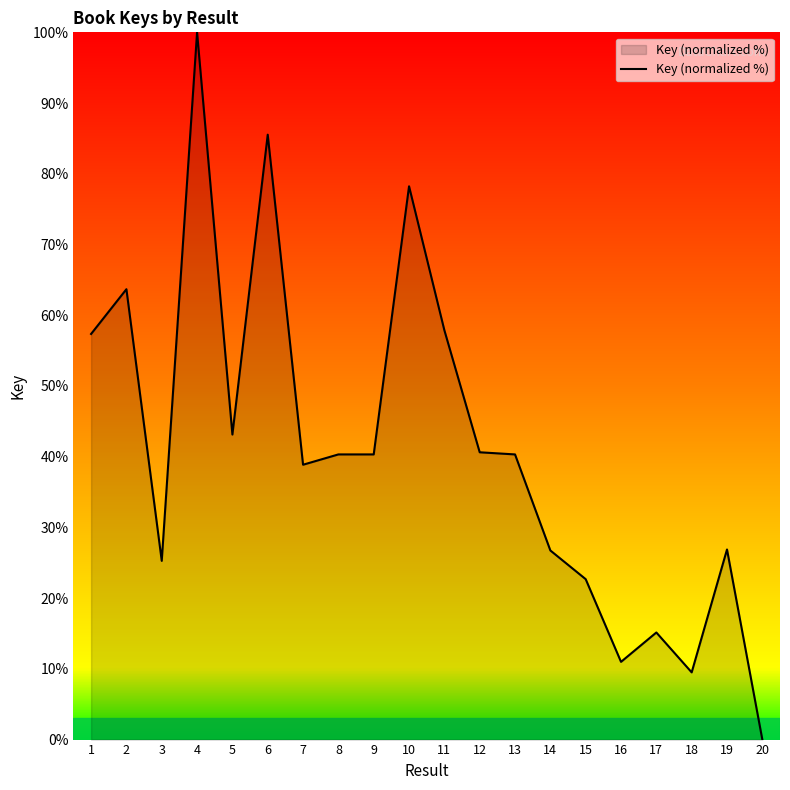

Does the chart have visible grid lines?

No